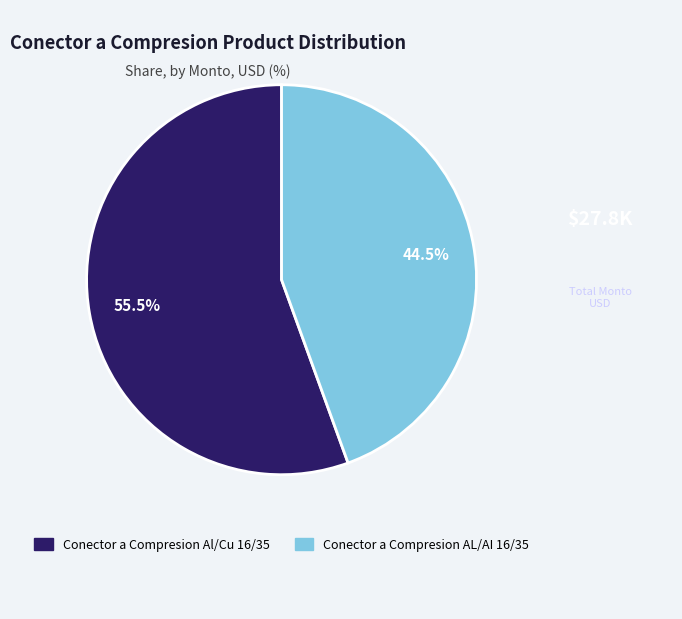

Is the sum of Conector a Compresion AL/AI 16/35 and Conector a Compresion Al/Cu 16/35 greater than half?

Yes